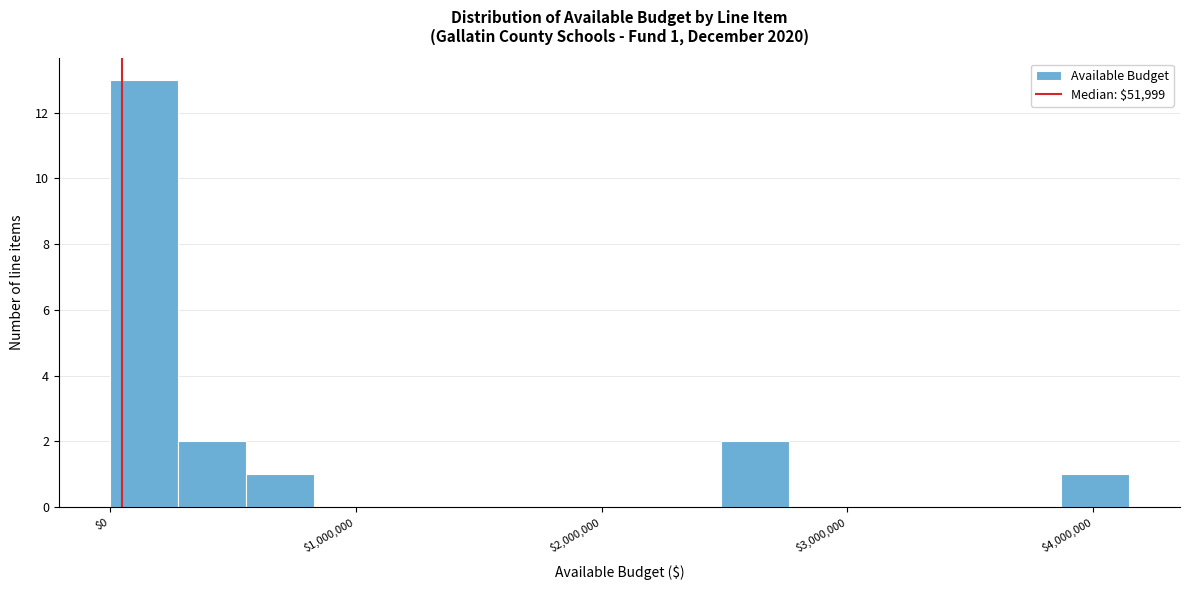

Around what value on the x-axis is the tallest bar? Give the approximate position of its centre, as read against the axis.

100000